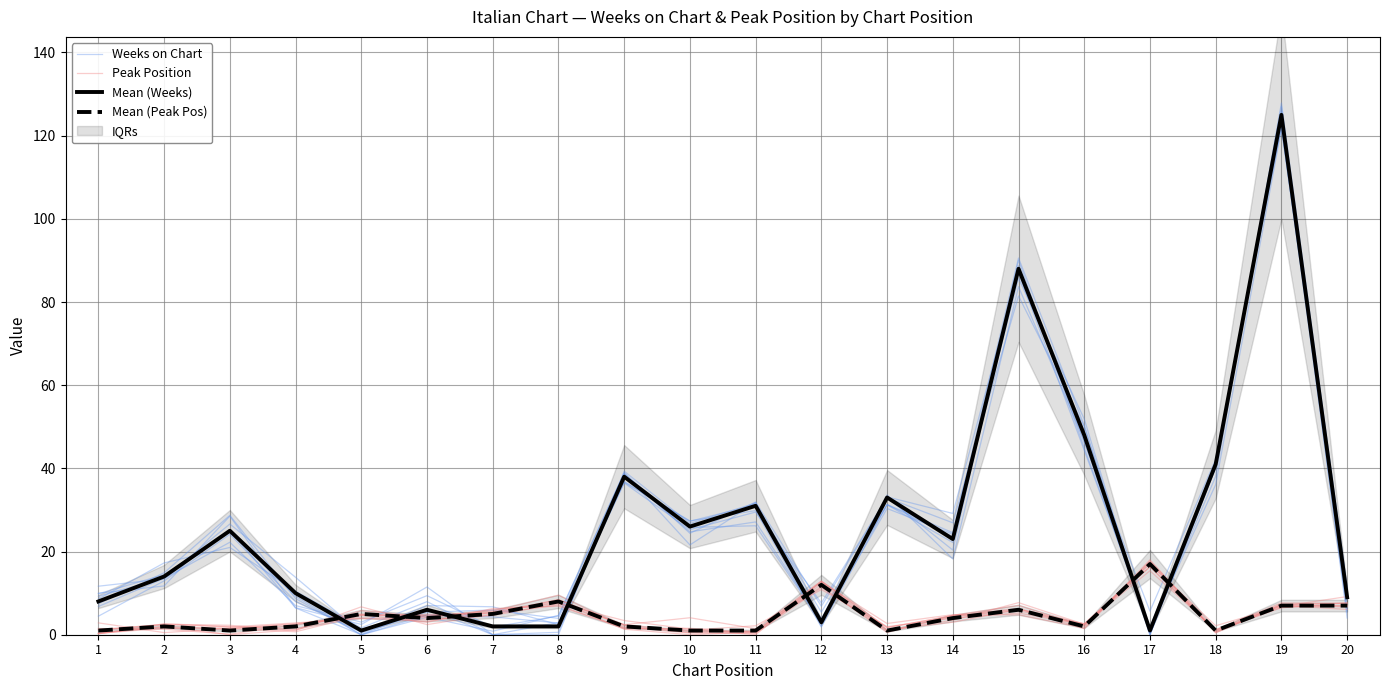

Between which two adjacent categories do Peak Position and Mean (Peak Pos) first intersect?

1 and 2